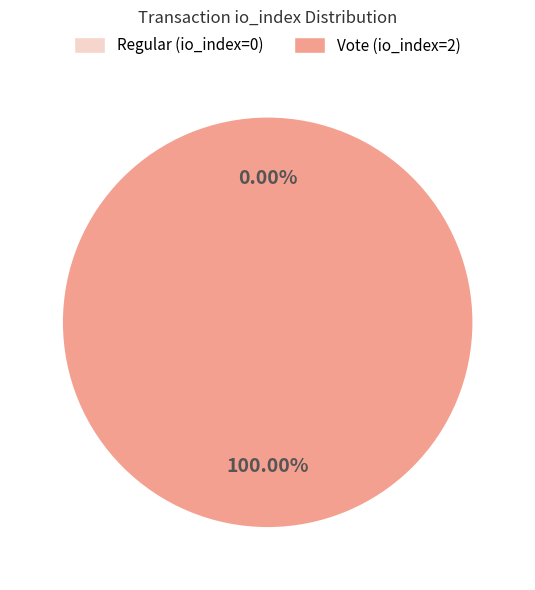

Is Vote (io_index=2) the majority of the pie?

Yes